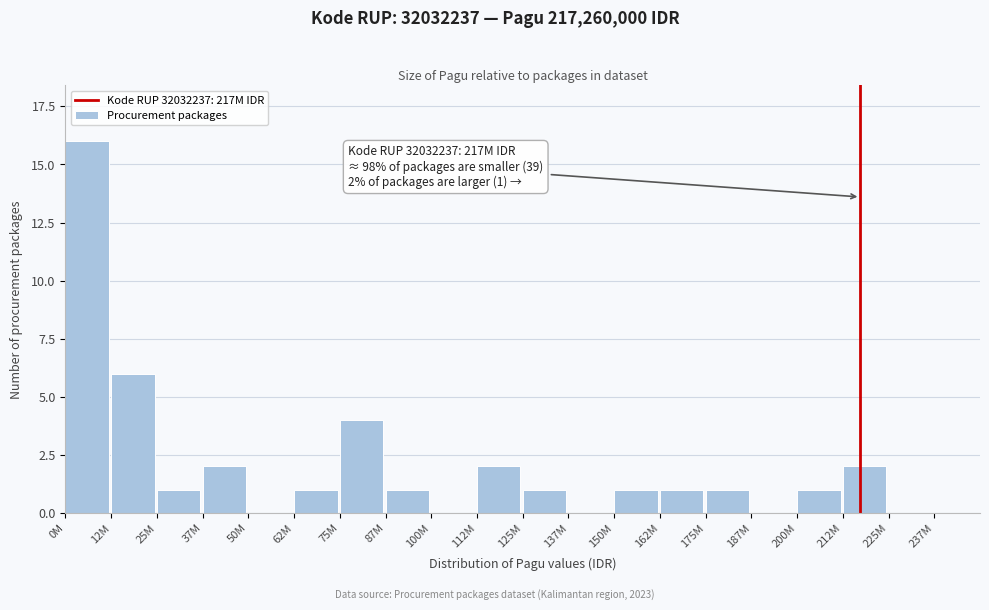

Reading left to right, extract all data points from this chart.

0M=16	12M=6	25M=1	37M=2	50M=0	62M=1	75M=4	87M=1	100M=0	112M=2	125M=1	137M=0	150M=1	162M=1	175M=1	187M=0	200M=1	212M=2	225M=0	237M=0